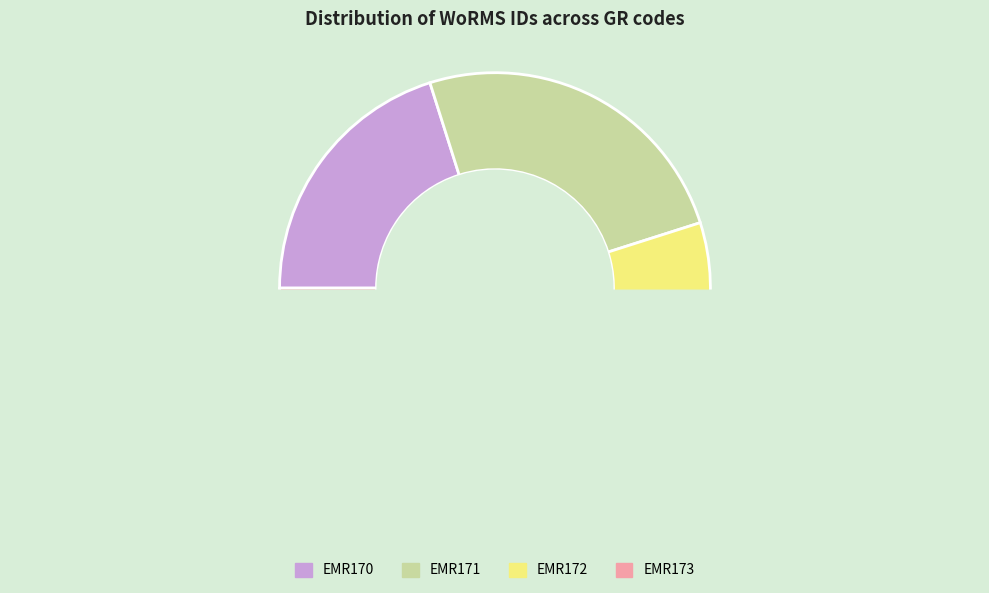

Does EMR171 account for over 50% of the chart?

No